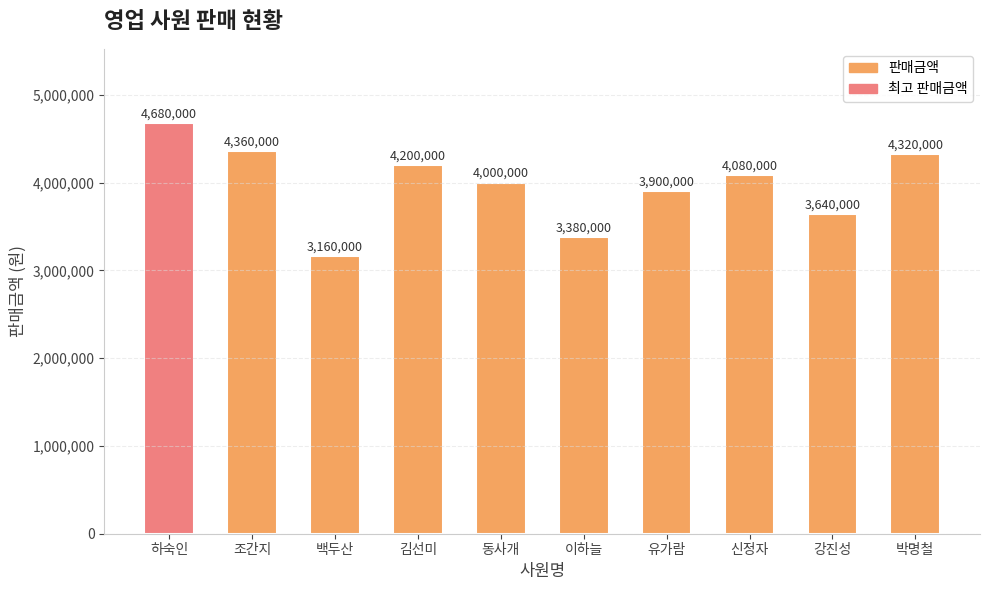

The chart shows a value of 4874521 at 강진성. True or false?

False